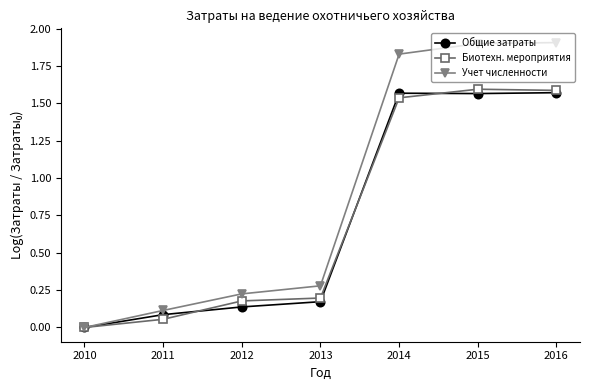

Which series has the widest spread of values?

Учет численности